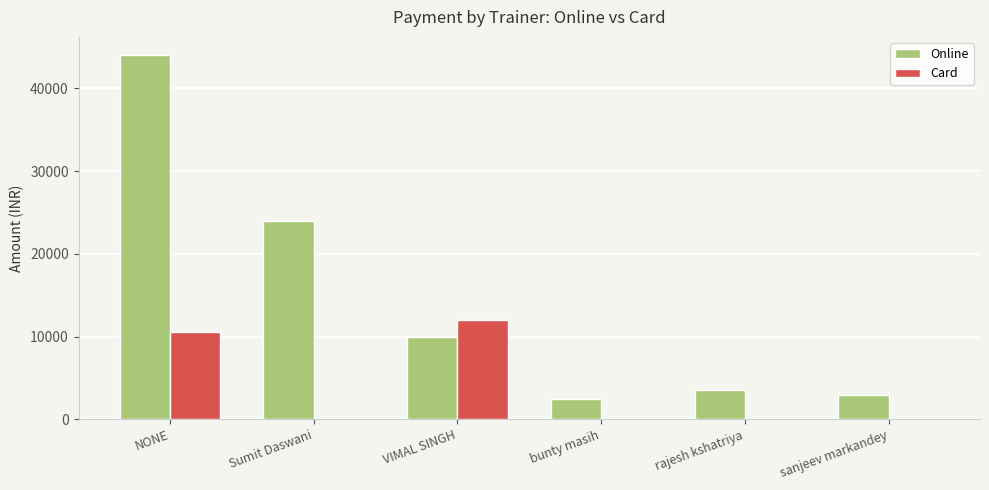

Which category has the highest value in the Card series?

VIMAL SINGH